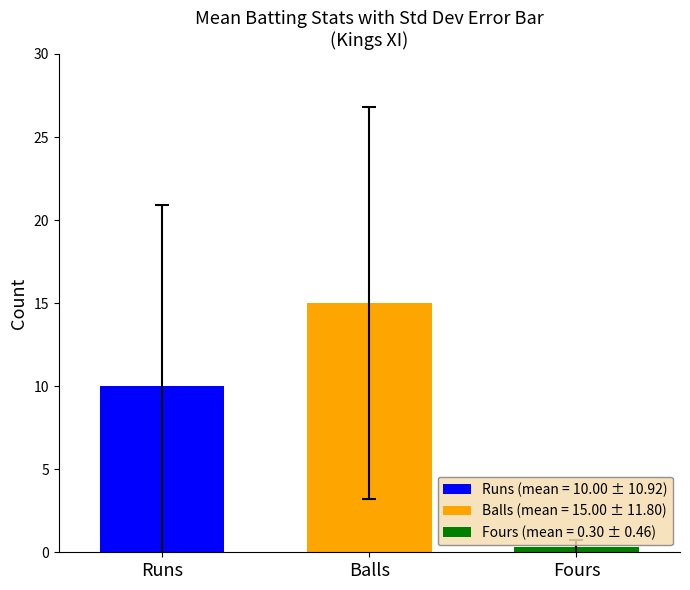

Rank the series by their maximum value, from highest to lowest.

Balls (mean = 15.00 ± 11.80), Runs (mean = 10.00 ± 10.92), Fours (mean = 0.30 ± 0.46)